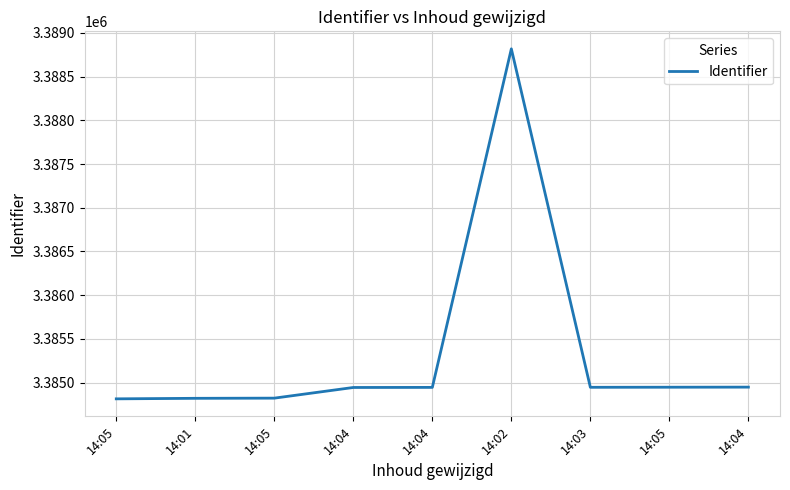

Reading left to right, transcribe all the data shown in this chart.

3384814	3384820	3384822	3384944	3384945	3388818	3384946	3384947	3384948